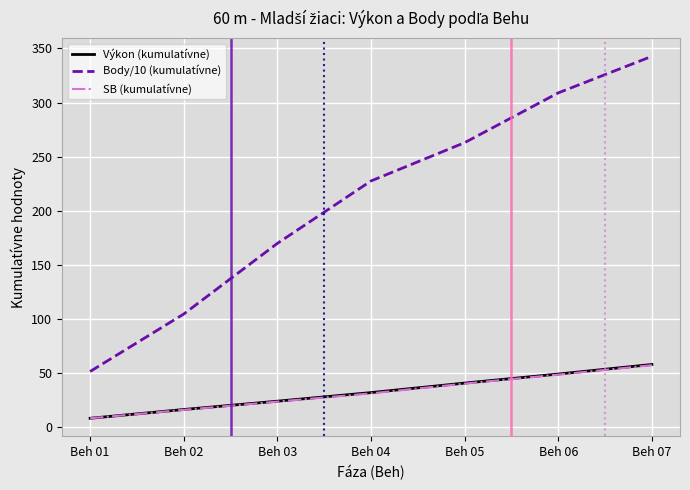

What is the maximum value shown in the chart?

342.7